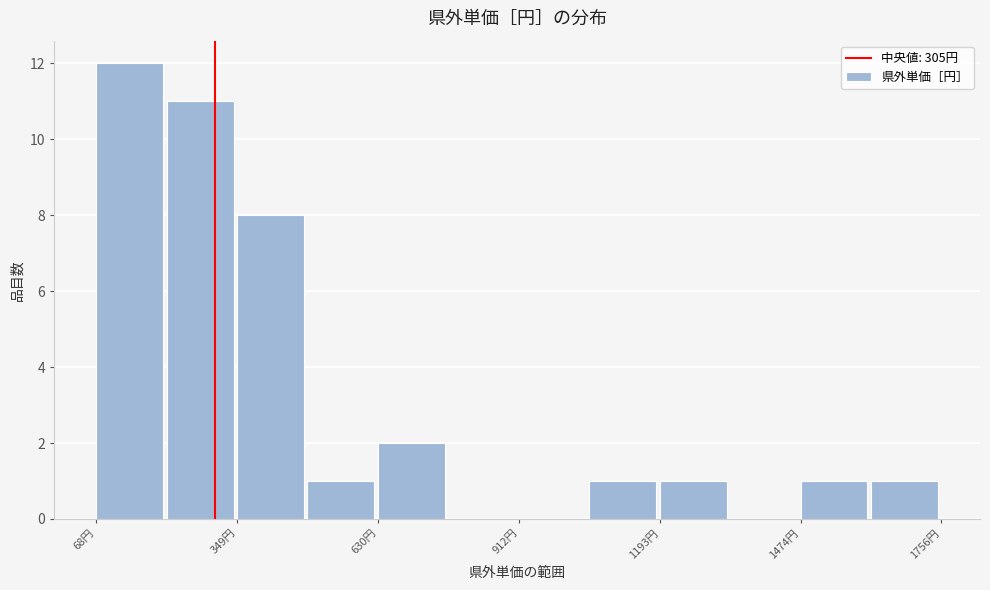

Around what value on the x-axis is the tallest bar? Give the approximate position of its centre, as read against the axis.

150